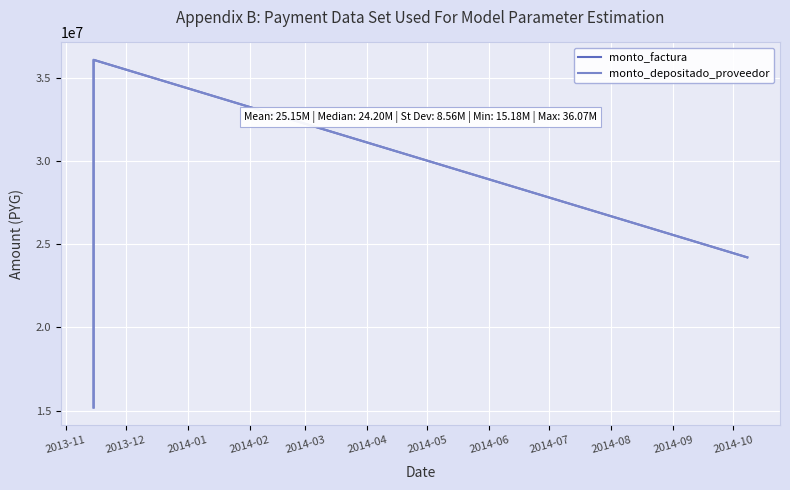

Between 2014-01 and 2013-11, which is larger?

2014-01